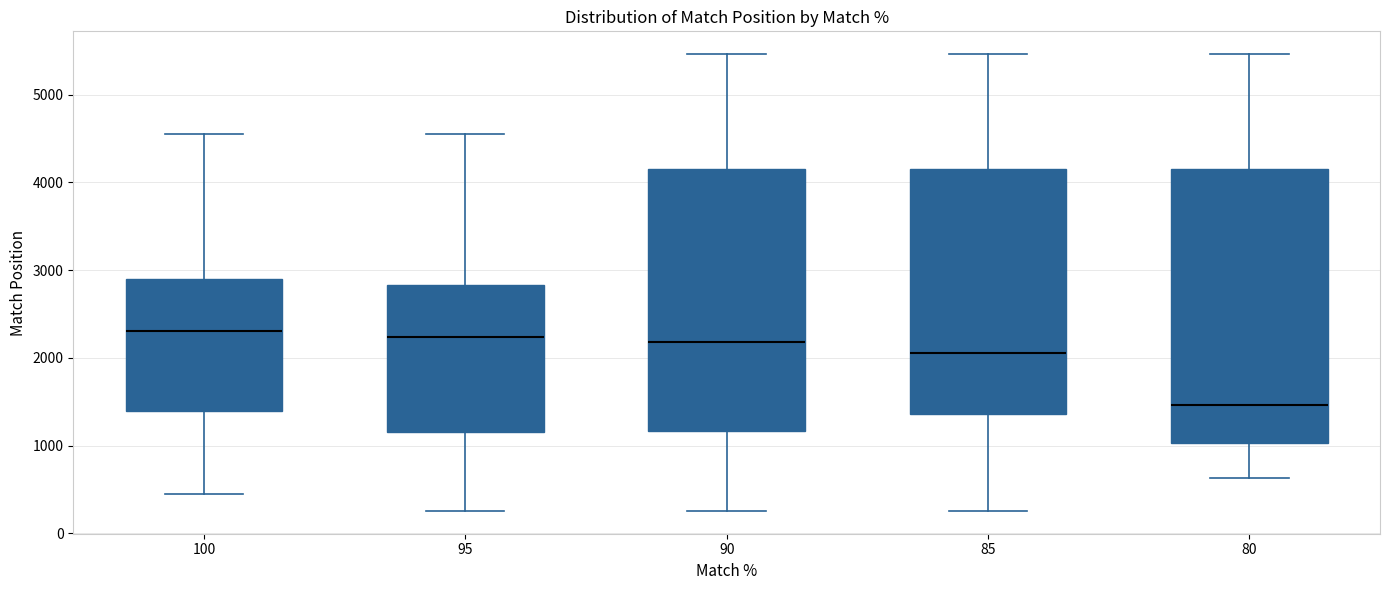

Which box's median line is the lowest?

80